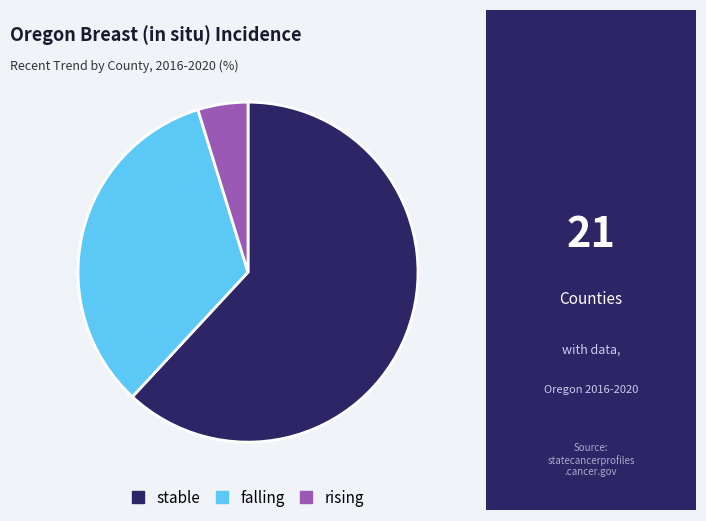

Does rising account for over 50% of the chart?

No